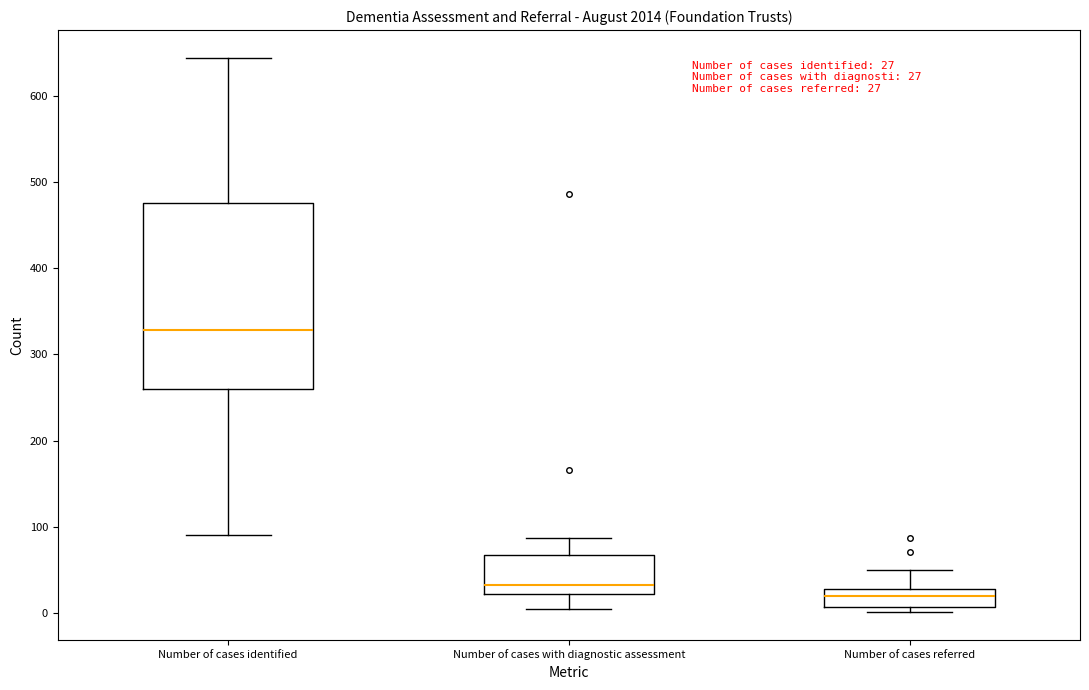

Which box's median line is the lowest?

Number of cases referred